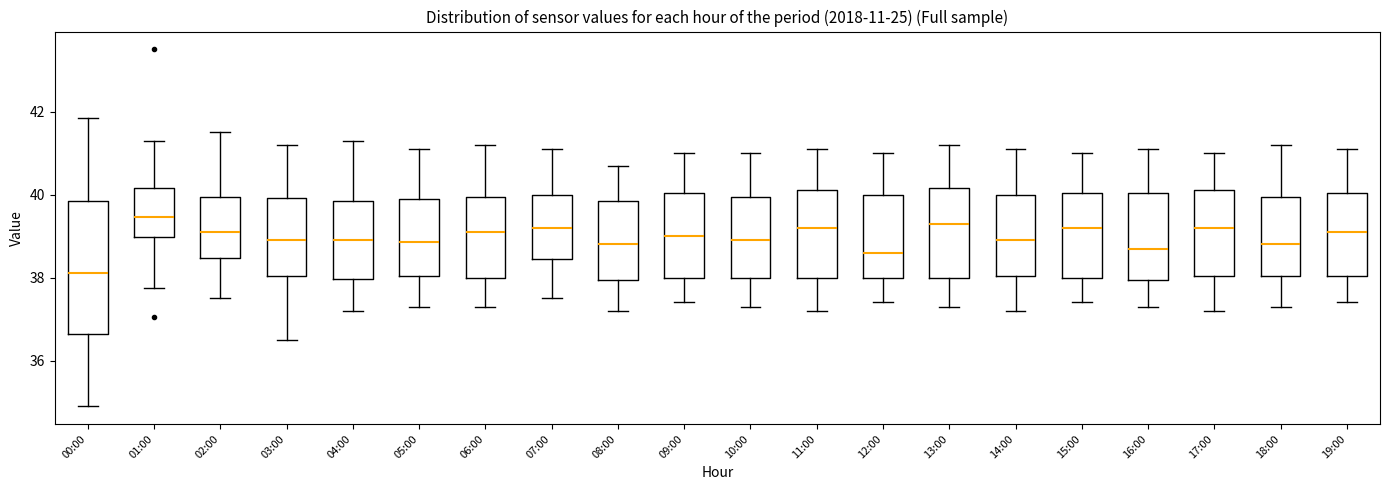

Reading left to right, read every box against the y-axis: the position of its median line, the range the box covers, and the ends of its whiskers. The values are not printed on the chart, so give them approximately, as read against the axis.

00:00: median 38.2, box 36.6 to 39.8, whiskers 35.0 to 41.8
01:00: median 39.4, box 39.0 to 40.2, whiskers 37.8 to 41.2
02:00: median 39.2, box 38.4 to 40.0, whiskers 37.6 to 41.6
03:00: median 39.0, box 38.0 to 40.0, whiskers 36.6 to 41.2
04:00: median 39.0, box 38.0 to 39.8, whiskers 37.2 to 41.4
05:00: median 38.8, box 38.0 to 40.0, whiskers 37.4 to 41.2
06:00: median 39.2, box 38.0 to 40.0, whiskers 37.4 to 41.2
07:00: median 39.2, box 38.4 to 40.0, whiskers 37.6 to 41.2
08:00: median 38.8, box 38.0 to 39.8, whiskers 37.2 to 40.8
09:00: median 39.0, box 38.0 to 40.0, whiskers 37.4 to 41.0
10:00: median 39.0, box 38.0 to 40.0, whiskers 37.4 to 41.0
11:00: median 39.2, box 38.0 to 40.2, whiskers 37.2 to 41.2
12:00: median 38.6, box 38.0 to 40.0, whiskers 37.4 to 41.0
13:00: median 39.4, box 38.0 to 40.2, whiskers 37.4 to 41.2
14:00: median 39.0, box 38.0 to 40.0, whiskers 37.2 to 41.2
15:00: median 39.2, box 38.0 to 40.0, whiskers 37.4 to 41.0
16:00: median 38.8, box 38.0 to 40.0, whiskers 37.4 to 41.2
17:00: median 39.2, box 38.0 to 40.2, whiskers 37.2 to 41.0
18:00: median 38.8, box 38.0 to 40.0, whiskers 37.4 to 41.2
19:00: median 39.2, box 38.0 to 40.0, whiskers 37.4 to 41.2